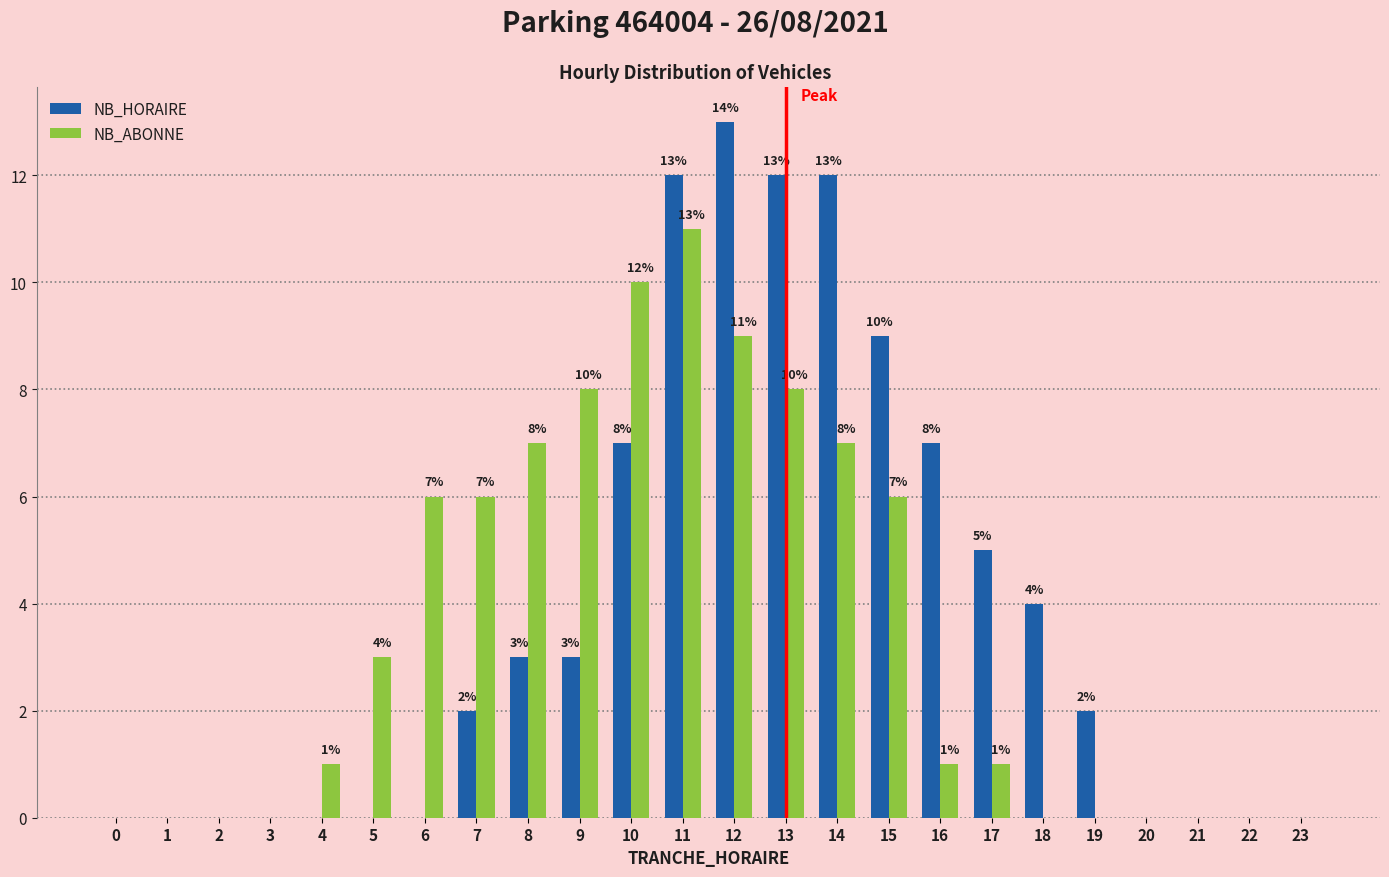

Reading left to right, list all the values displayed in this chart.

NB_HORAIRE: 0=0	1=0	2=0	3=0	4=0	5=0	6=0	7=2	8=3	9=3	10=7	11=12	12=13	13=12	14=12	15=9	16=7	17=5	18=4	19=2	20=0	21=0	22=0	23=0
NB_ABONNE: 0=0	1=0	2=0	3=0	4=1	5=3	6=6	7=6	8=7	9=8	10=10	11=11	12=9	13=8	14=7	15=6	16=1	17=1	18=0	19=0	20=0	21=0	22=0	23=0